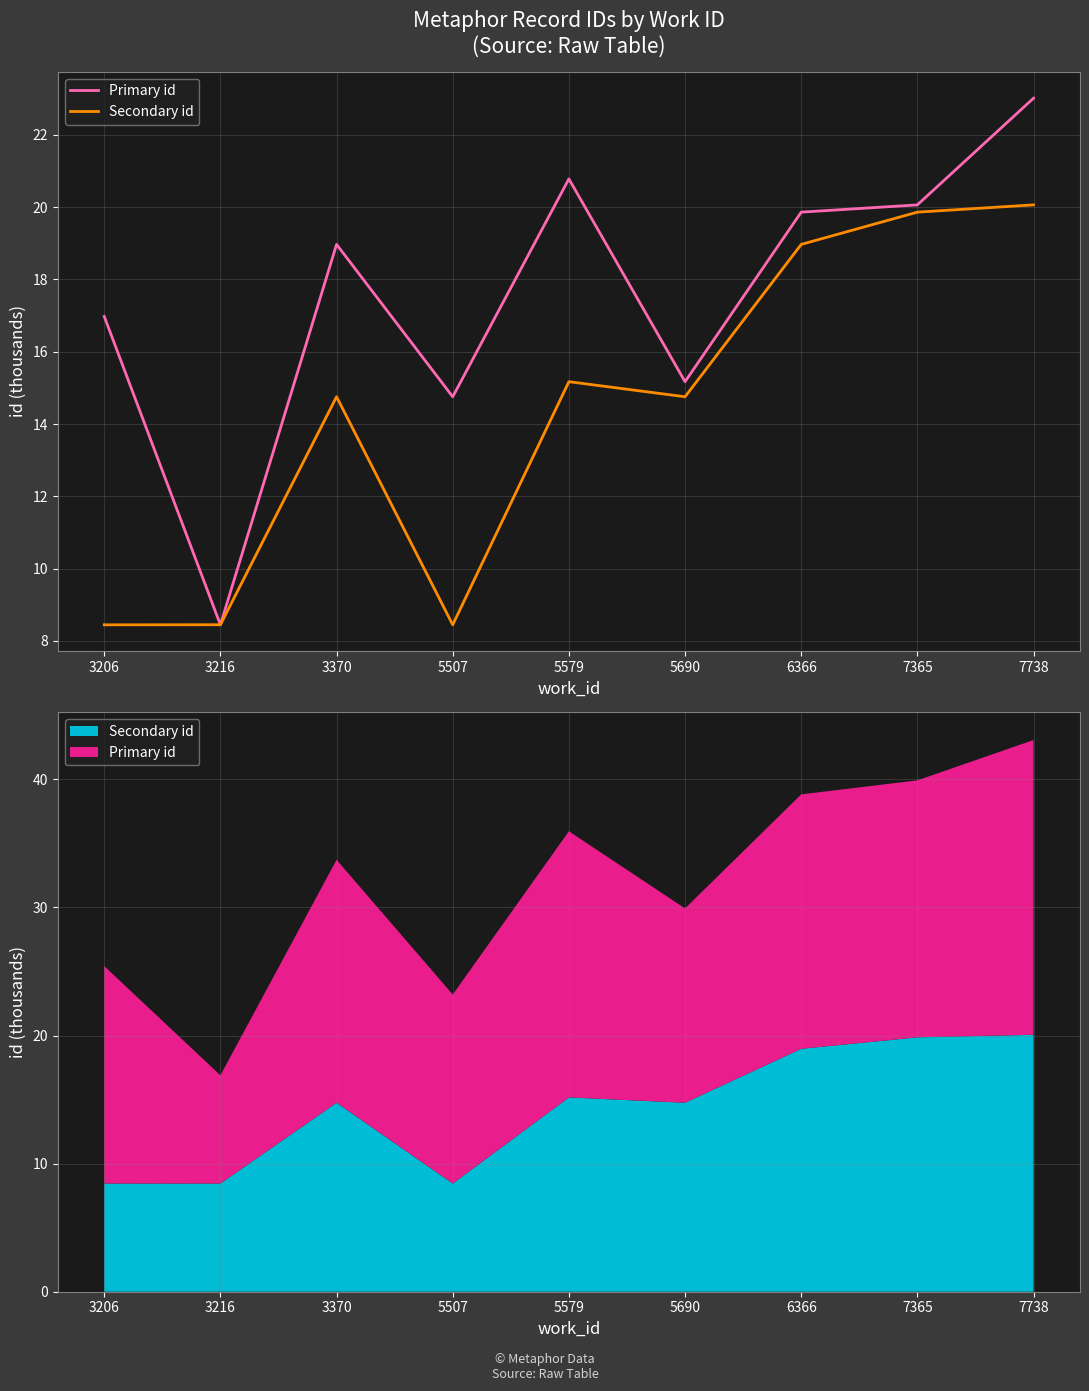

Which series has the widest spread of values?

Primary id